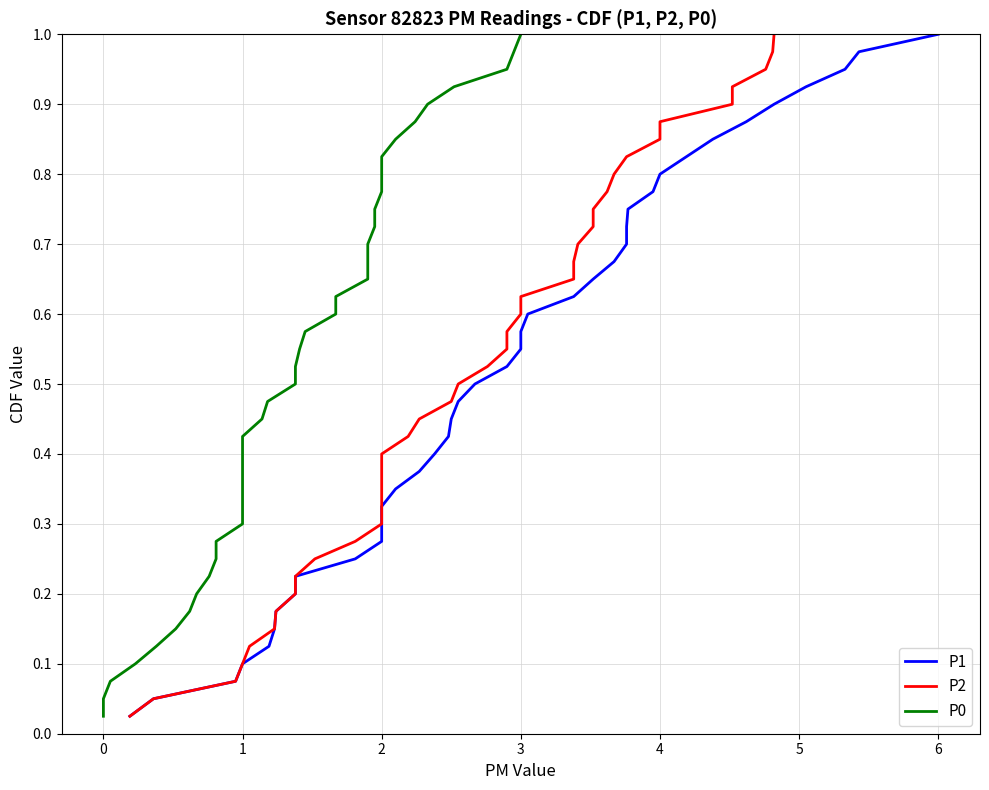

True or false: P1 and P2 intersect in this chart.

False